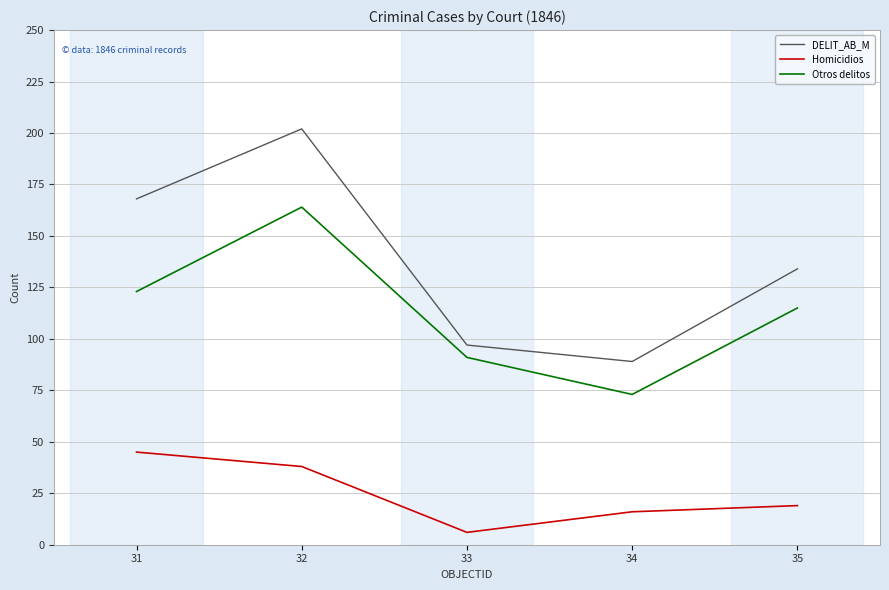

At which label is DELIT_AB_M closest to 145?

35